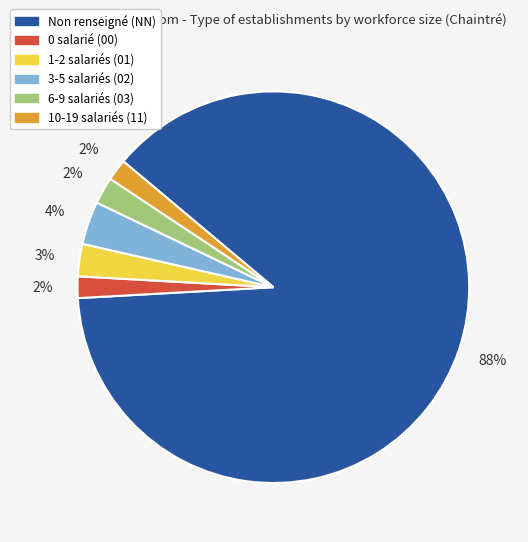

Which slice is the largest?

Non renseigné (NN)